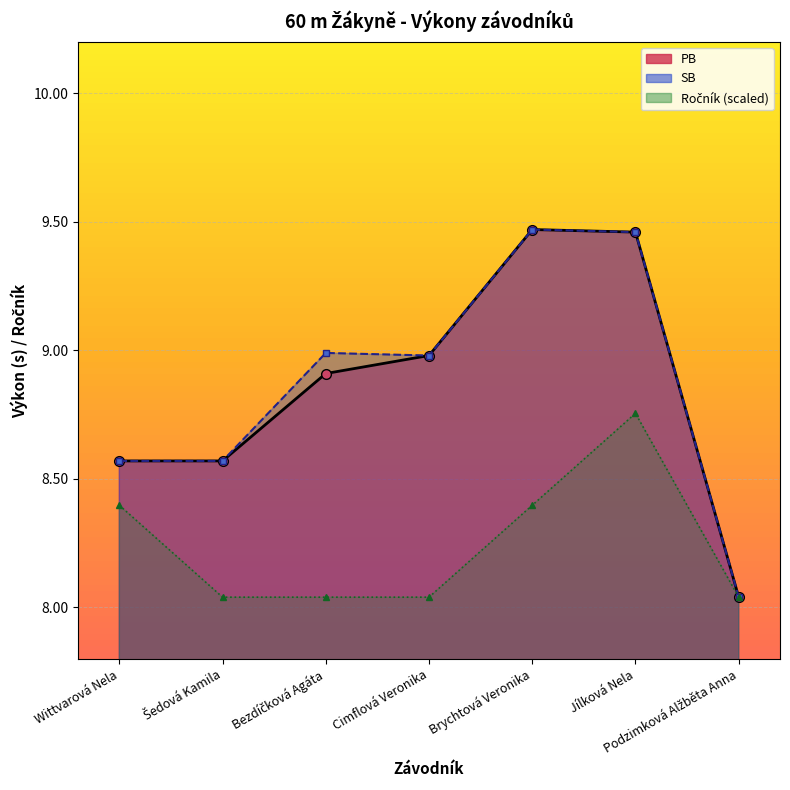

List the labels in order of SB value, smallest first.

Podzimková Alžběta Anna, Wittvarová Nela, Šedová Kamila, Cimflová Veronika, Bezdíčková Agáta, Jílková Nela, Brychtová Veronika